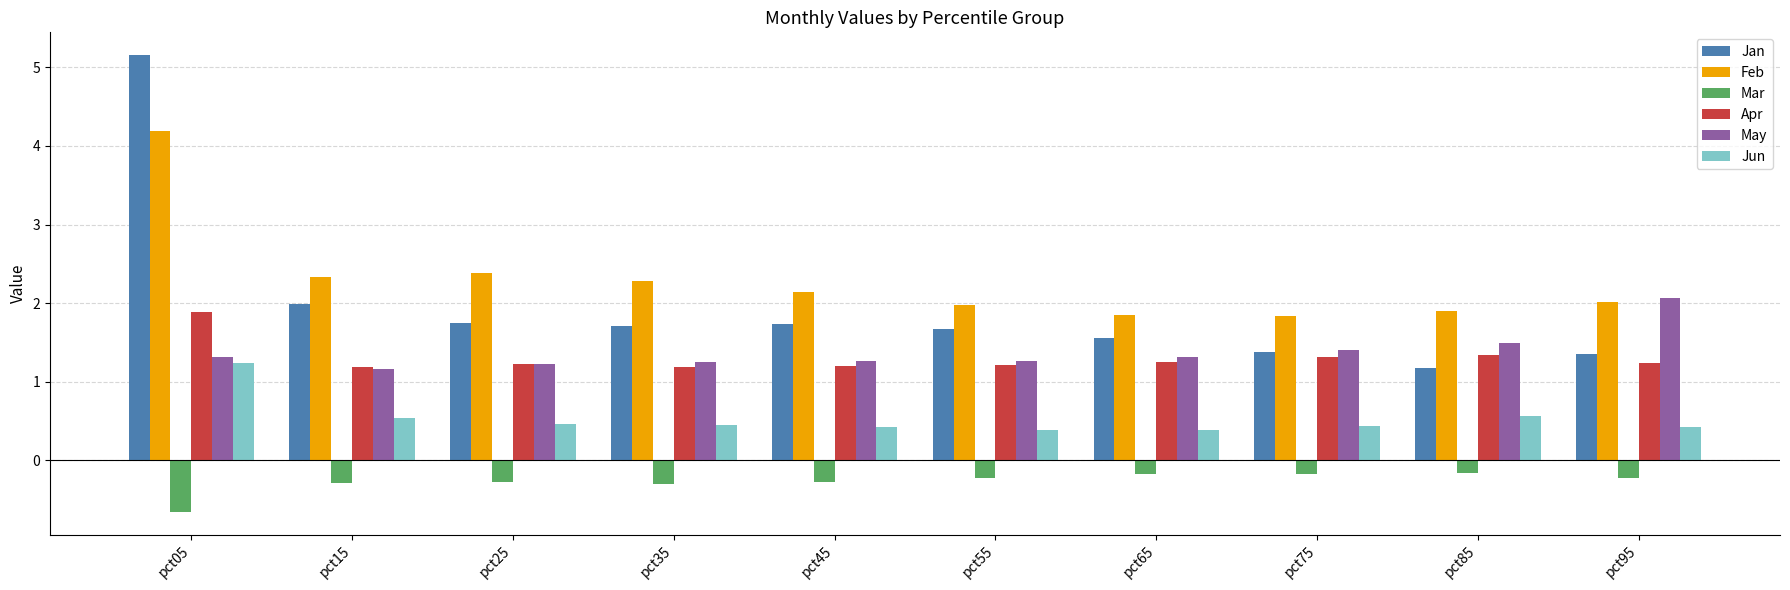

True or false: Feb has a value of 4.0 at pct25.

False